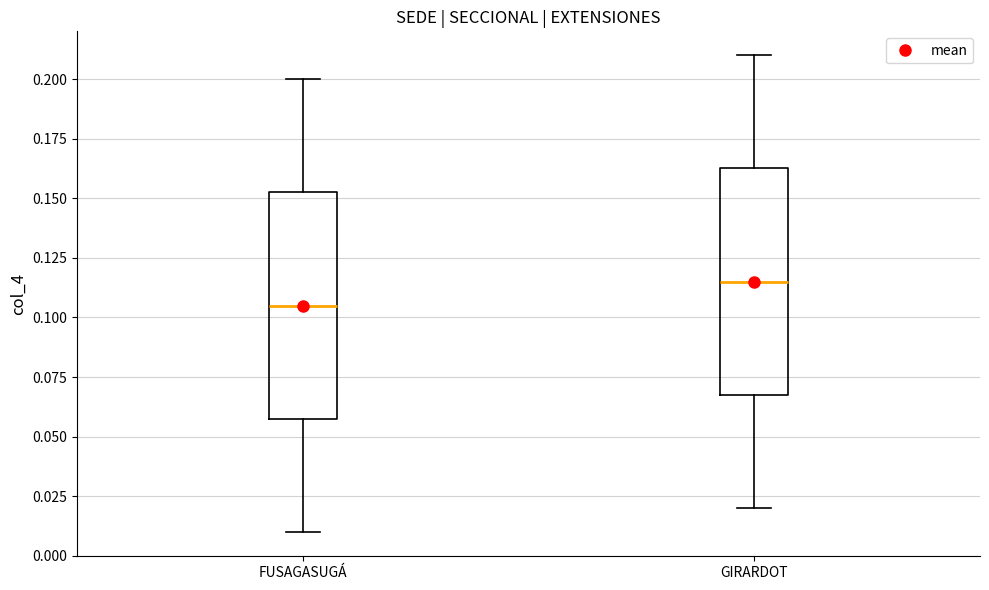

Reading left to right, transcribe this box plot: for each box, give where its median line is, the range the box spans, and where its two whiskers end, as read against the y-axis. The values are not printed on the chart, so give them approximately, as read against the axis.

FUSAGASUGÁ: median 0.105, box 0.060 to 0.155, whiskers 0.010 to 0.200
GIRARDOT: median 0.115, box 0.070 to 0.165, whiskers 0.020 to 0.210